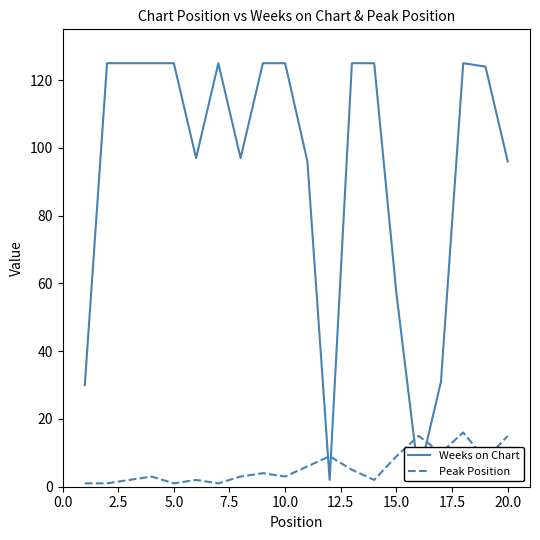

Rank the series by their average value, from highest to lowest.

Weeks on Chart, Peak Position